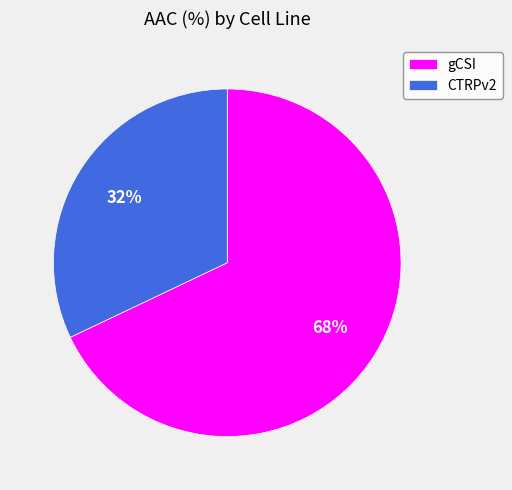

To the nearest percent, what percentage of the pie is CTRPv2?

32%